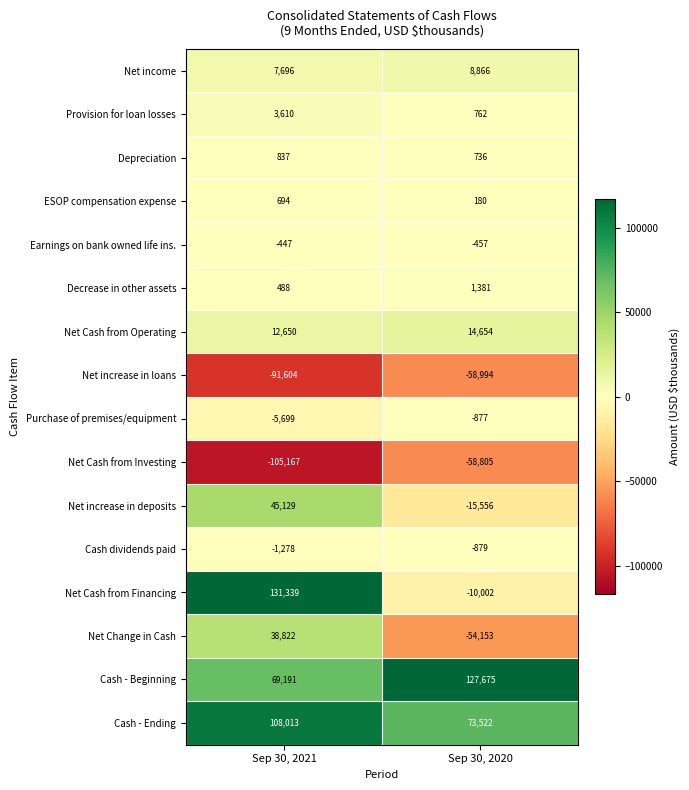

Is it true that ESOP compensation expense equals 694 at Sep 30, 2021?

True